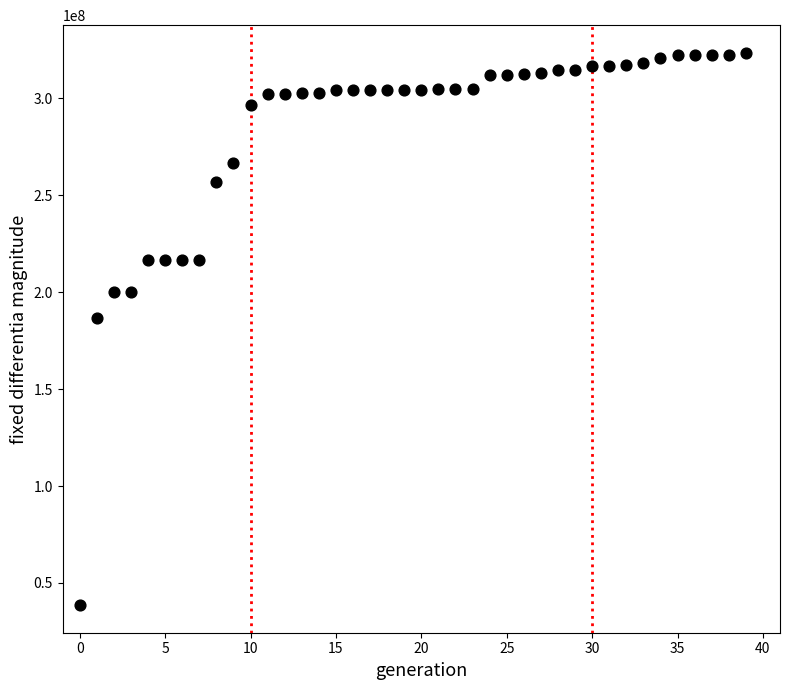

What is the range of Y values (max minus min)?

284845629